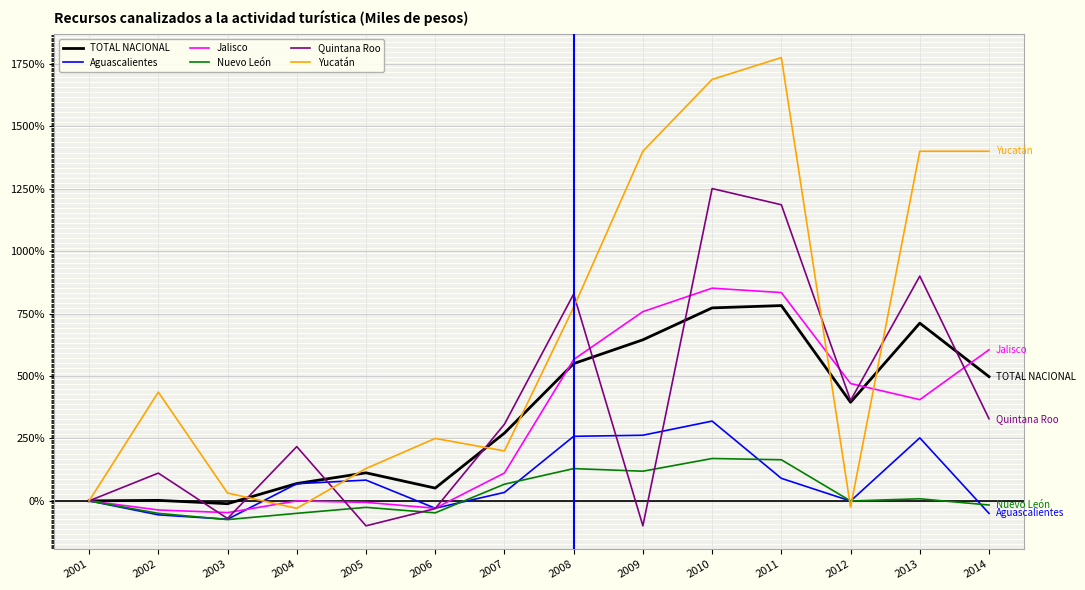

Which series ends up on top after the final intersection of Jalisco and TOTAL NACIONAL?

Jalisco